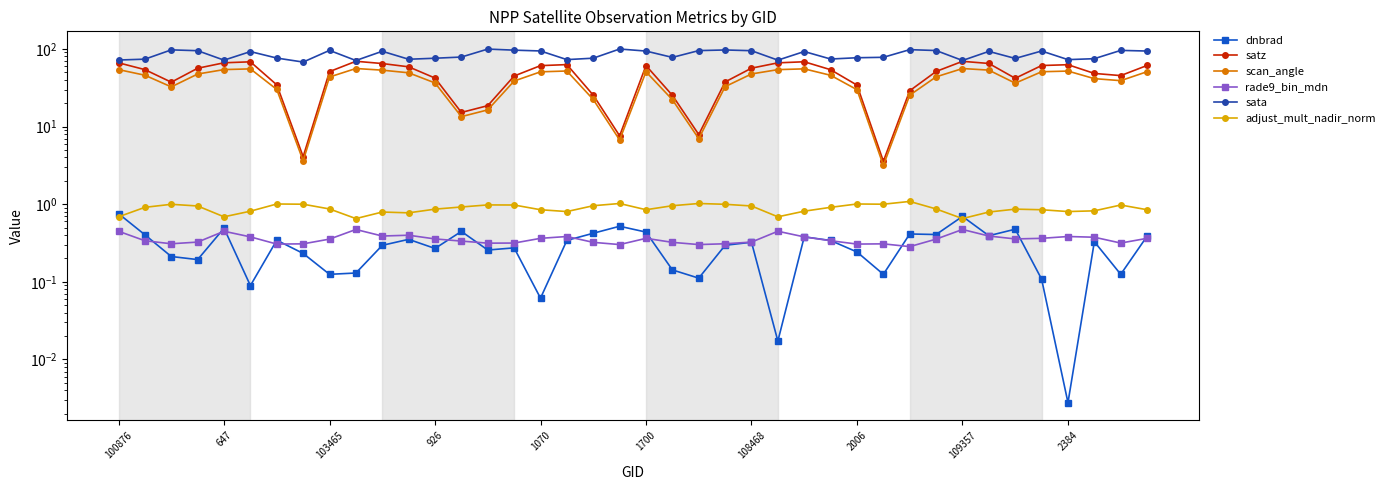

True or false: sata has a value of 78.6 at 13.

True